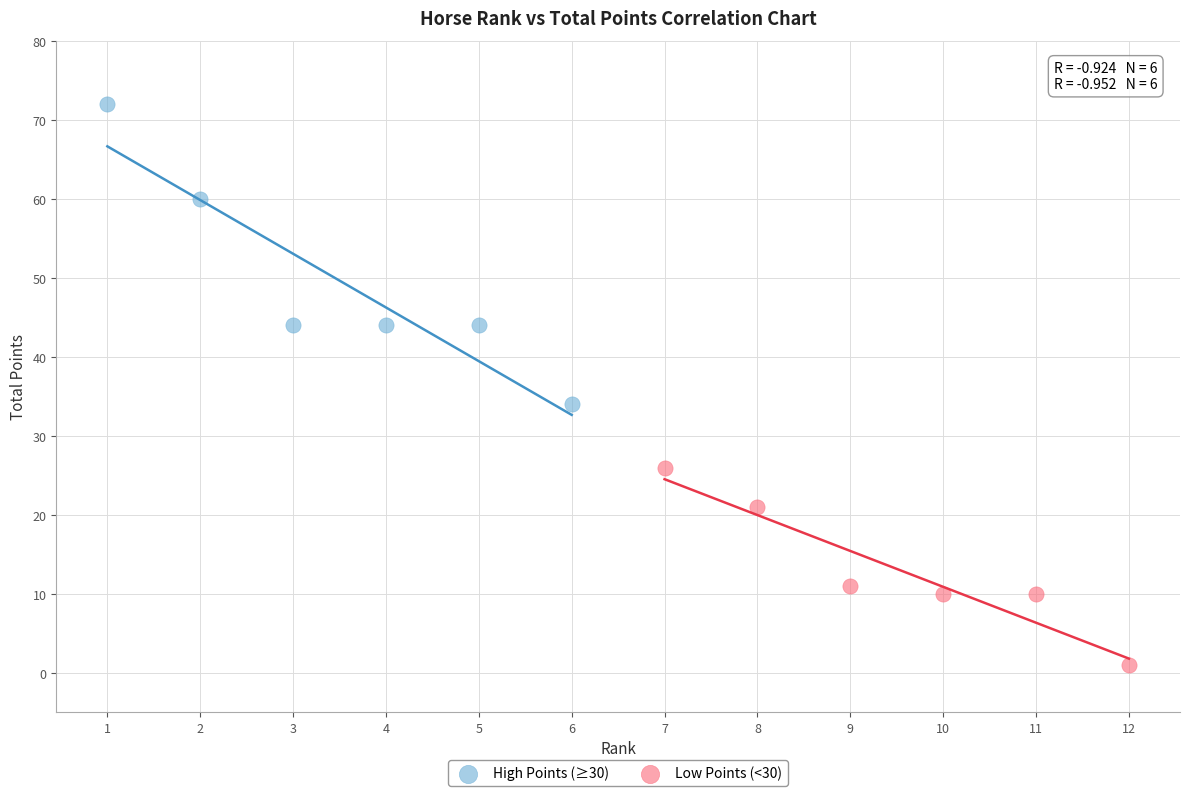

Which series reaches the minimum Y coordinate?

Low Points (<30)